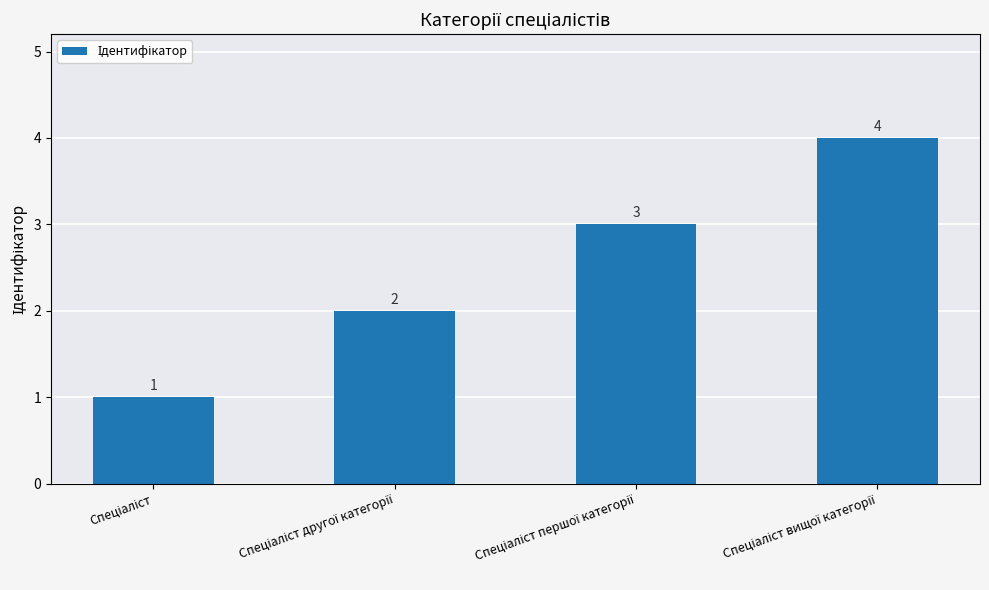

What is the value of the 2nd bar from the left?

2